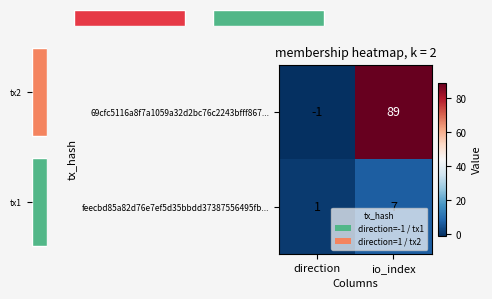

How many values in 69cfc5116a8f7a1059a32d2bc76c2243bfff867... are below zero?

1